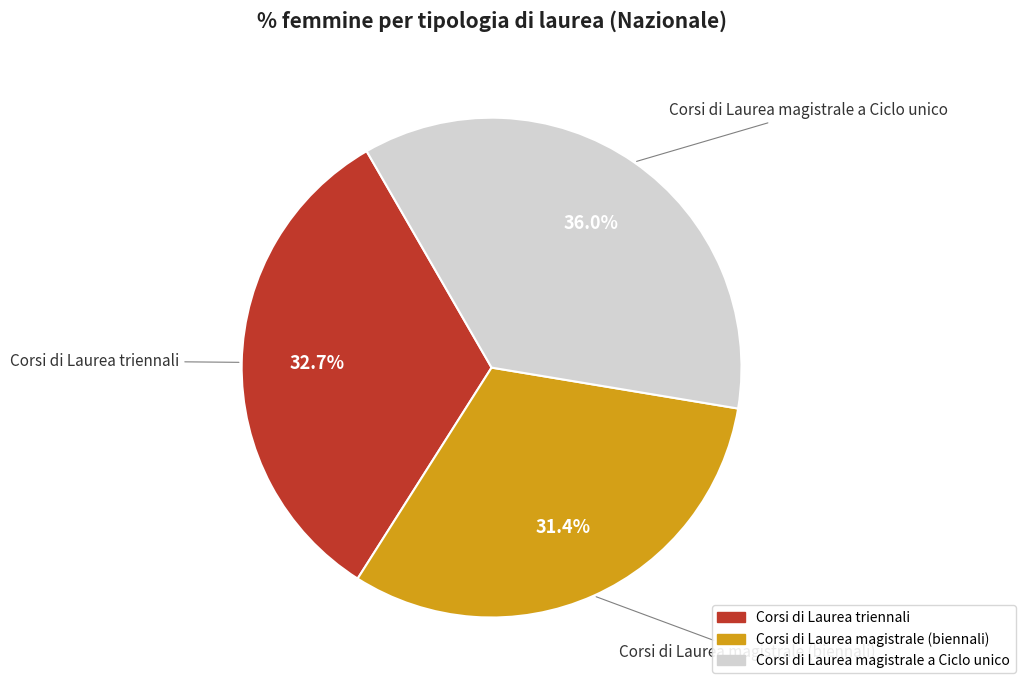

Which has a higher value, Corsi di Laurea triennali or Corsi di Laurea magistrale a Ciclo unico?

Corsi di Laurea magistrale a Ciclo unico